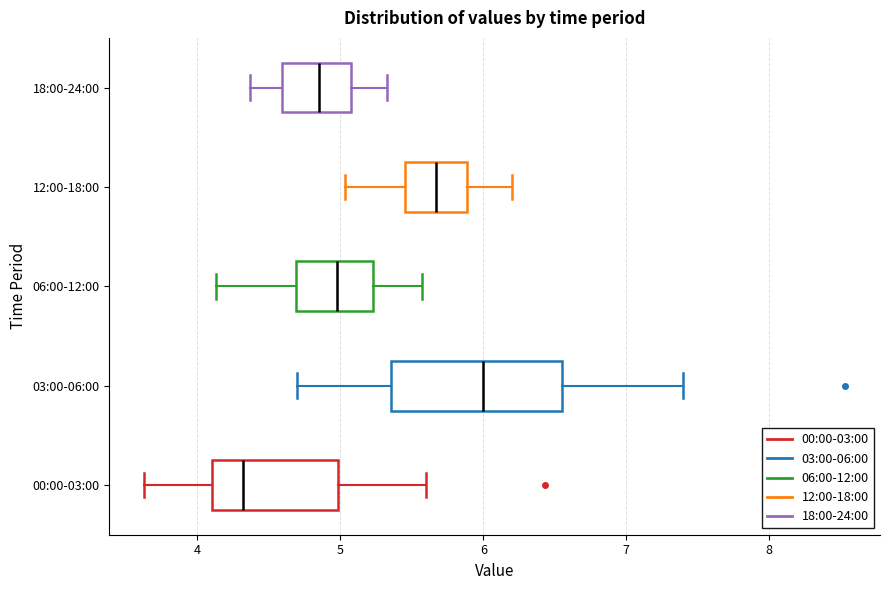

Reading bottom to top, read every box against the x-axis: the position of its median line, the range the box covers, and the ends of its whiskers. The values are not printed on the chart, so give them approximately, as read against the axis.

00:00-03:00: median 4.3, box 4.1 to 5.0, whiskers 3.6 to 5.6
03:00-06:00: median 6.0, box 5.4 to 6.5, whiskers 4.7 to 7.4
06:00-12:00: median 5.0, box 4.7 to 5.2, whiskers 4.1 to 5.6
12:00-18:00: median 5.7, box 5.5 to 5.9, whiskers 5.0 to 6.2
18:00-24:00: median 4.9, box 4.6 to 5.1, whiskers 4.4 to 5.3